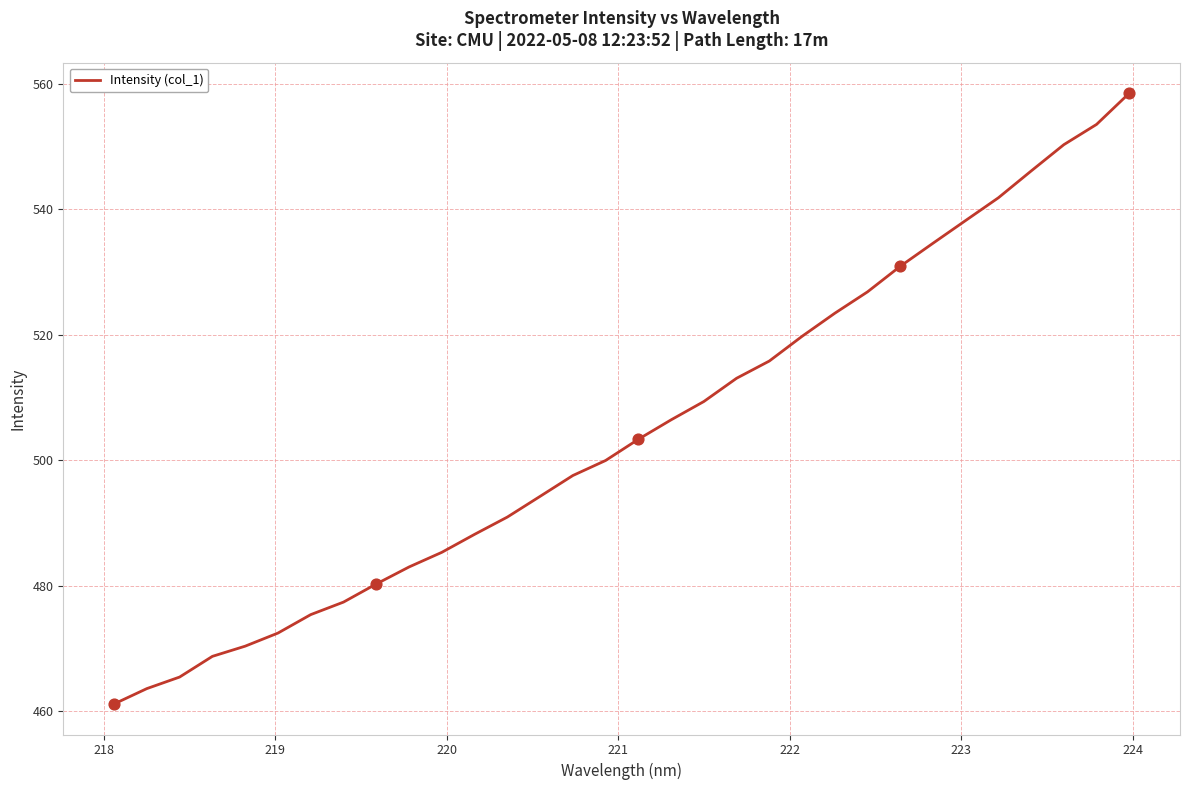

What is the smallest value displayed?

461.2